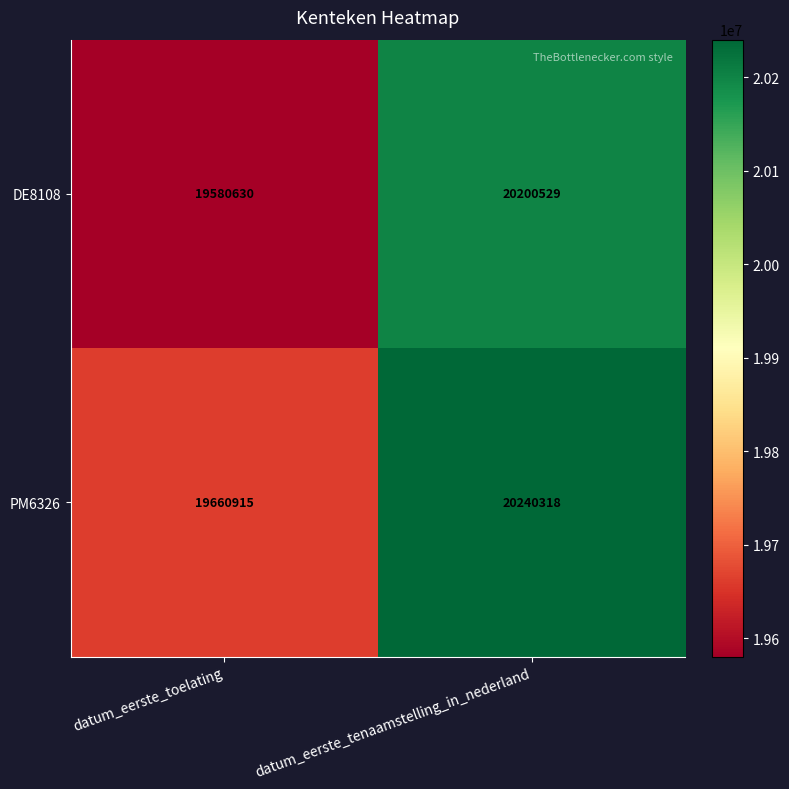

The DE8108 series shows 20200529 at datum_eerste_tenaamstelling_in_nederland. True or false?

True